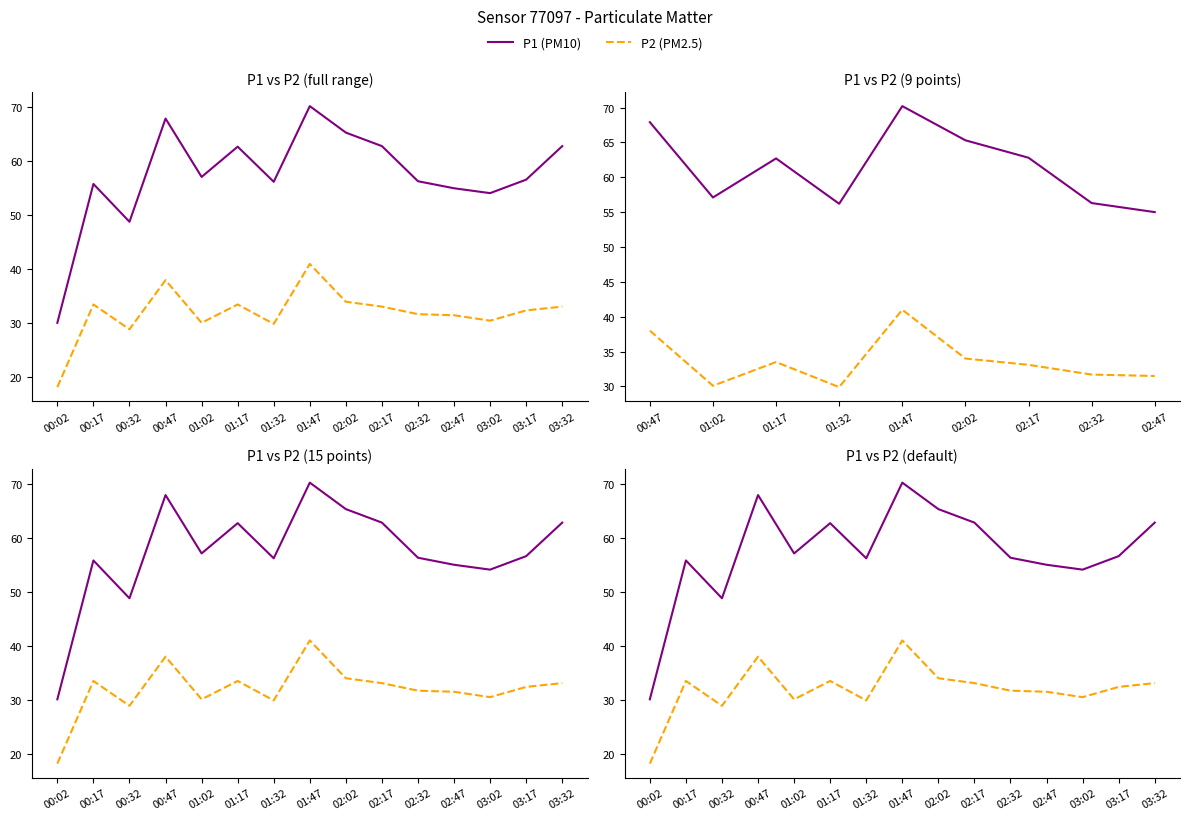

How many categories are shown in the chart?

15